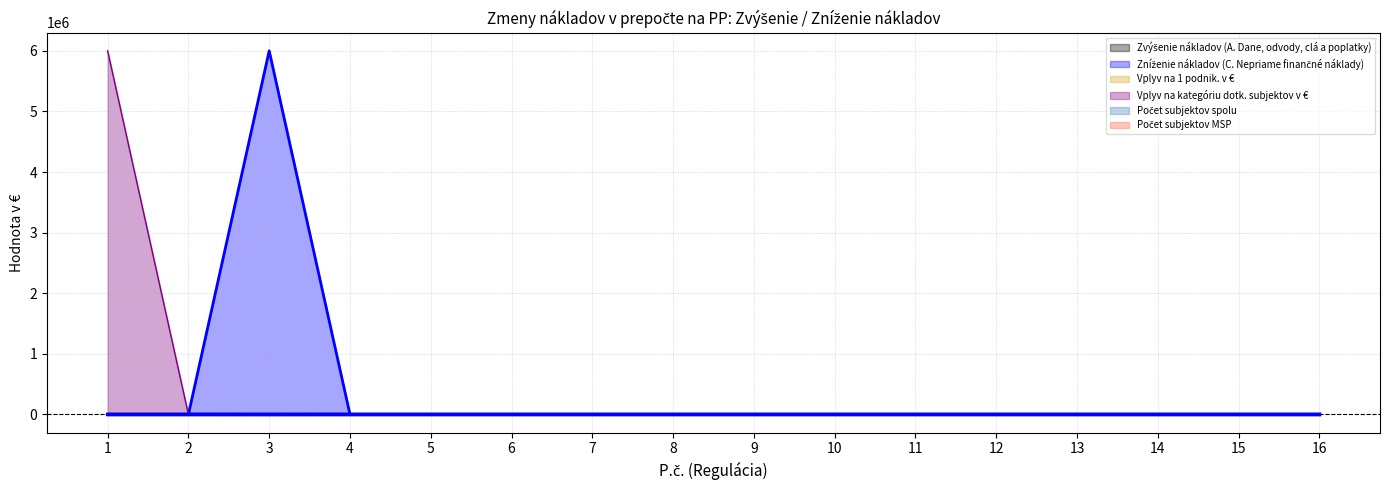

Is it true that Zníženie nákladov (C. Nepriame finančné náklady) equals 0 at 2?

True